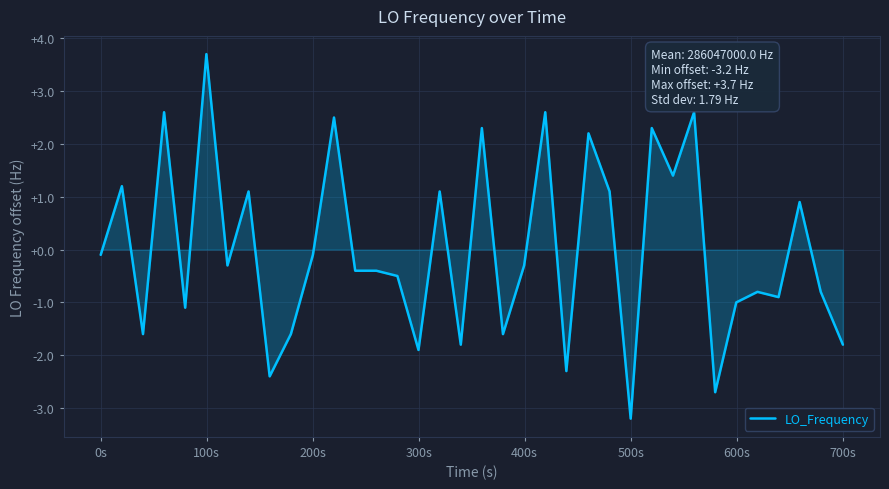

What is the minimum value shown in the chart?

-3.2